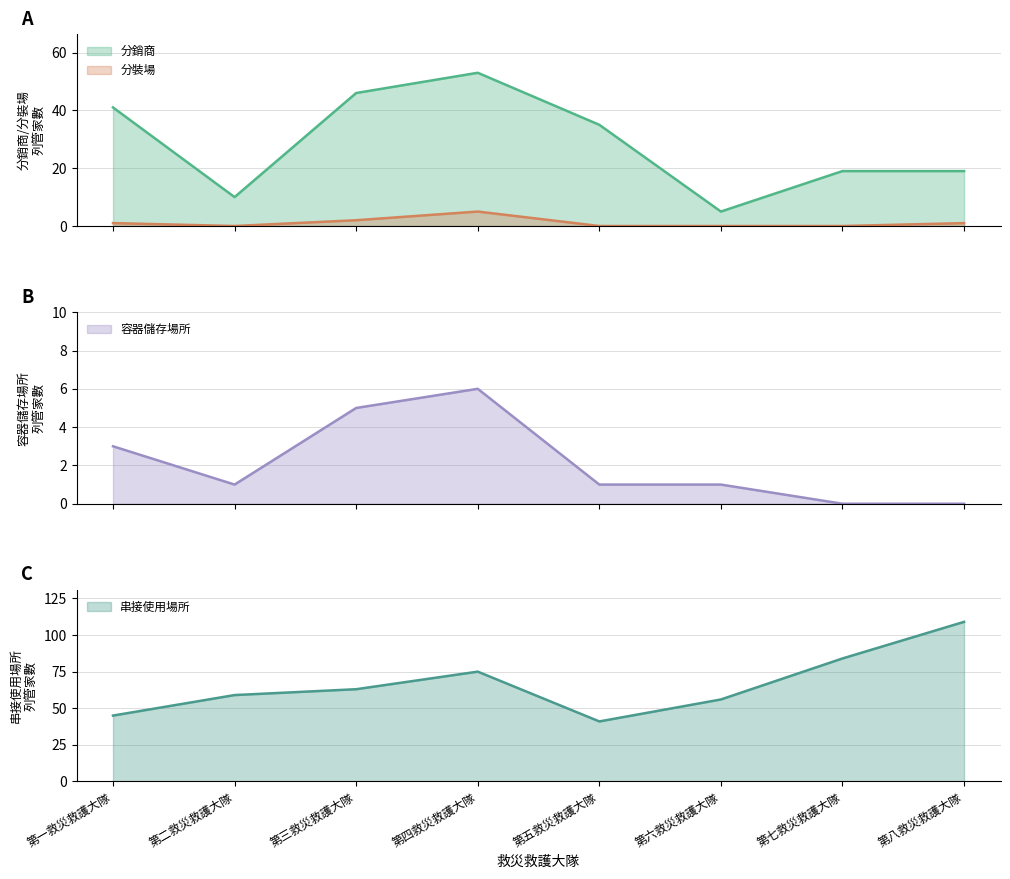

What is the sum of the 容器儲存場所 values at 第三救災救護大隊 and 第六救災救護大隊?

6